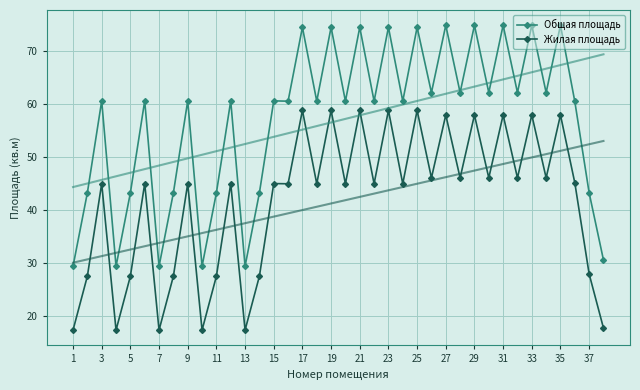

Where does the Общая площадь series first go above 60?

3